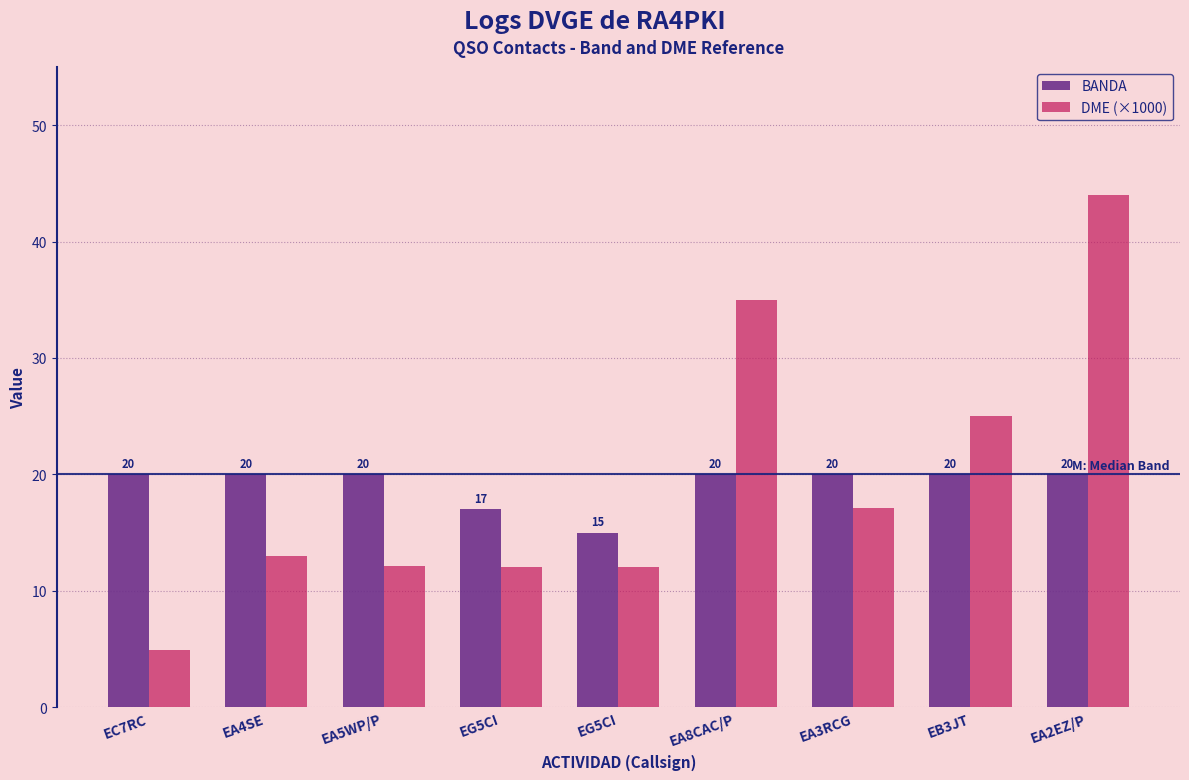

The BANDA series shows 28.8 at EG5CI. True or false?

False